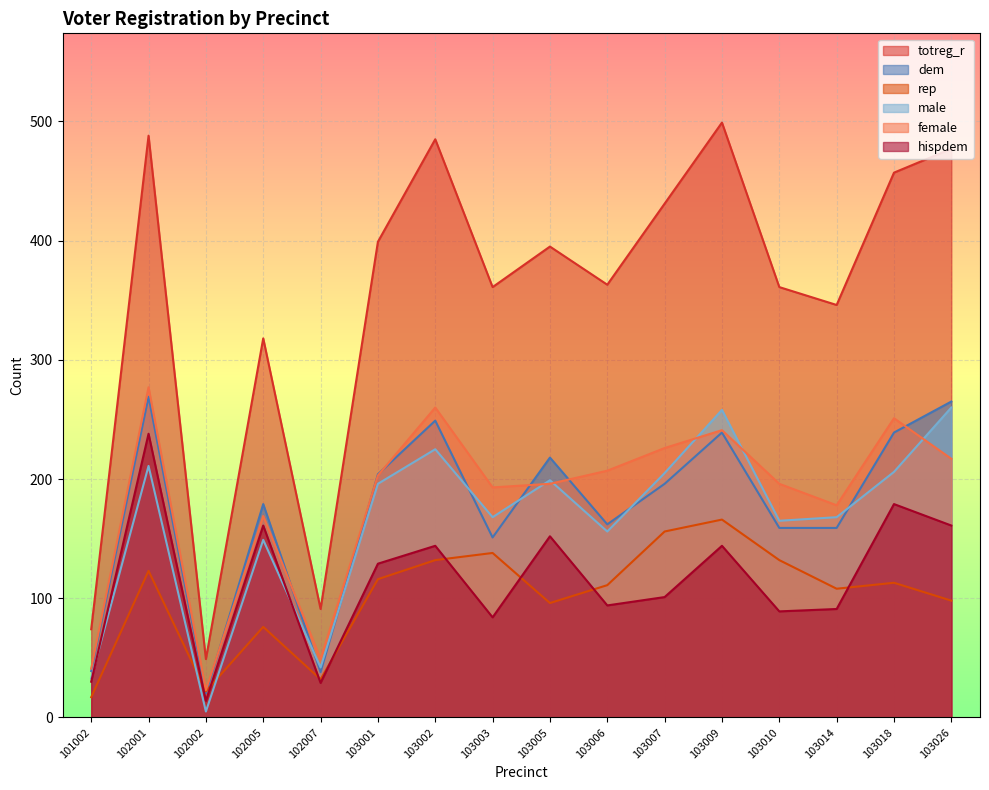

How many distinct data groups are displayed?

6